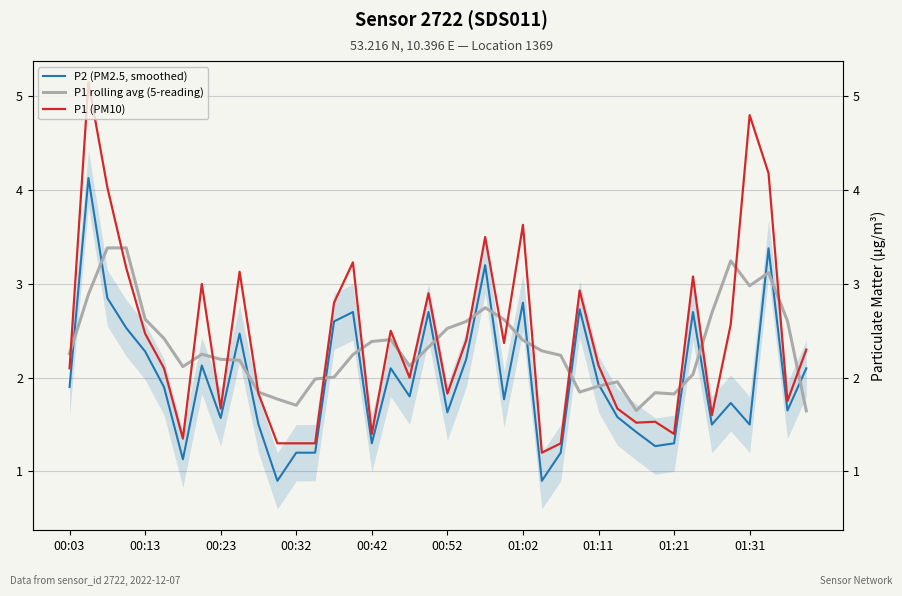

What are all the series names shown in the legend?

P2 (PM2.5, smoothed), P1 rolling avg (5-reading), P1 (PM10)